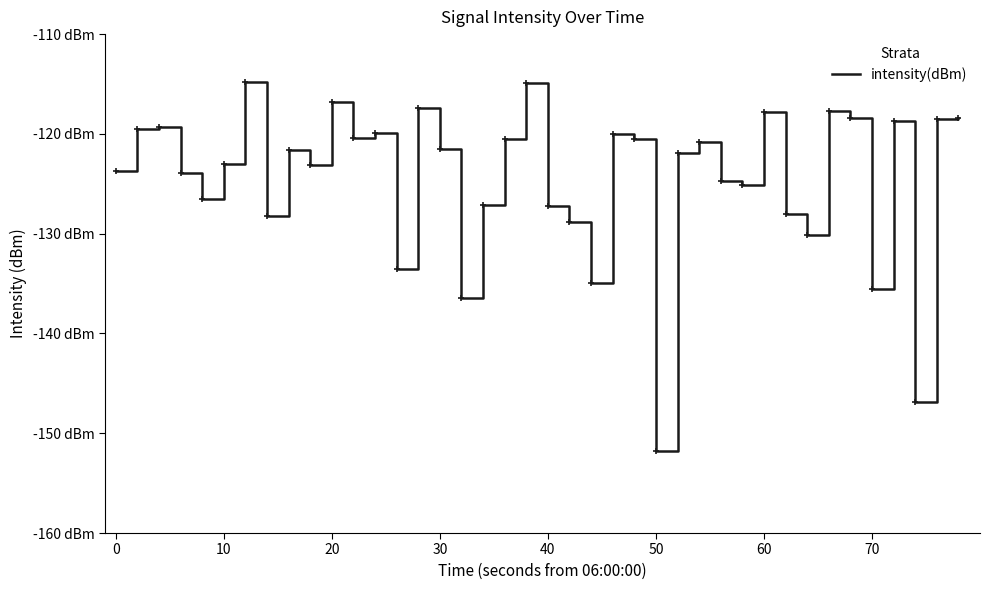

What is the value of the 34th point from the left?

-117.7